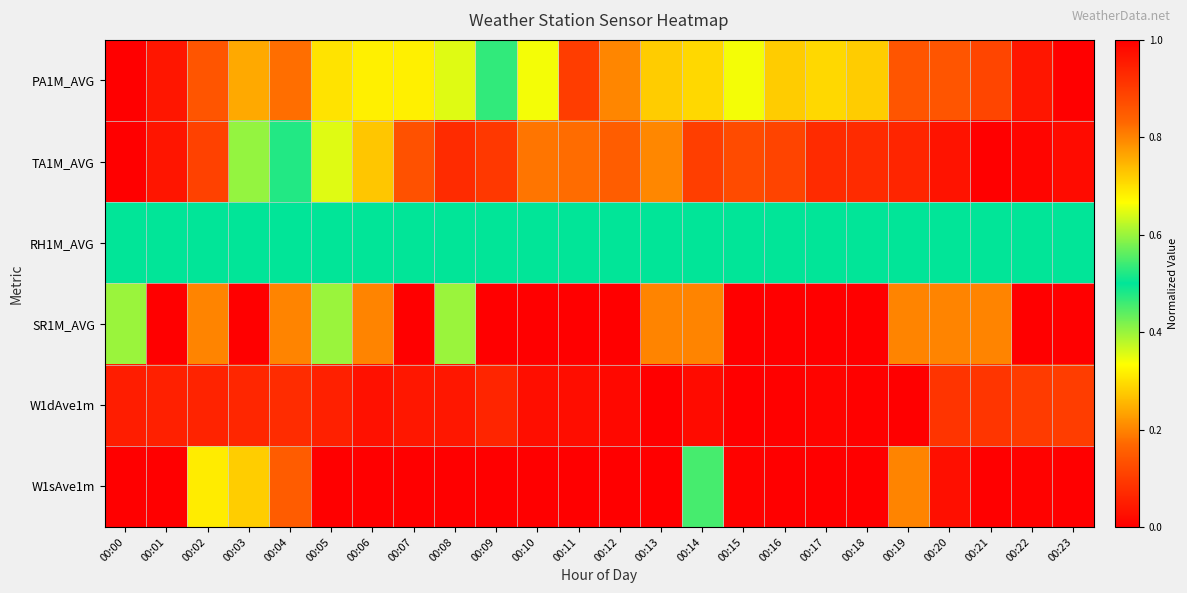

How many data points does each series have?

24